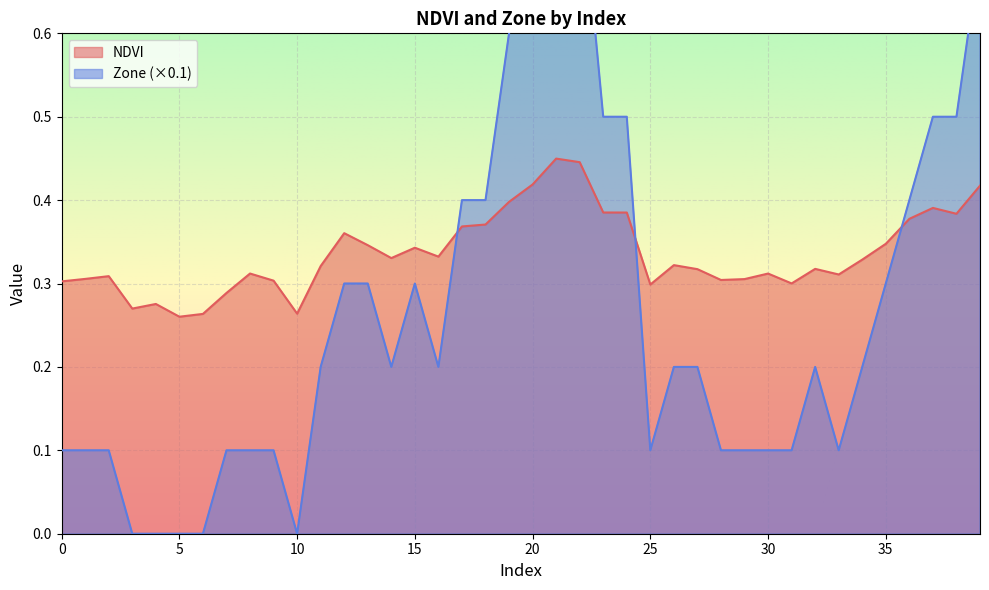

How many lines are shown in the chart?

2